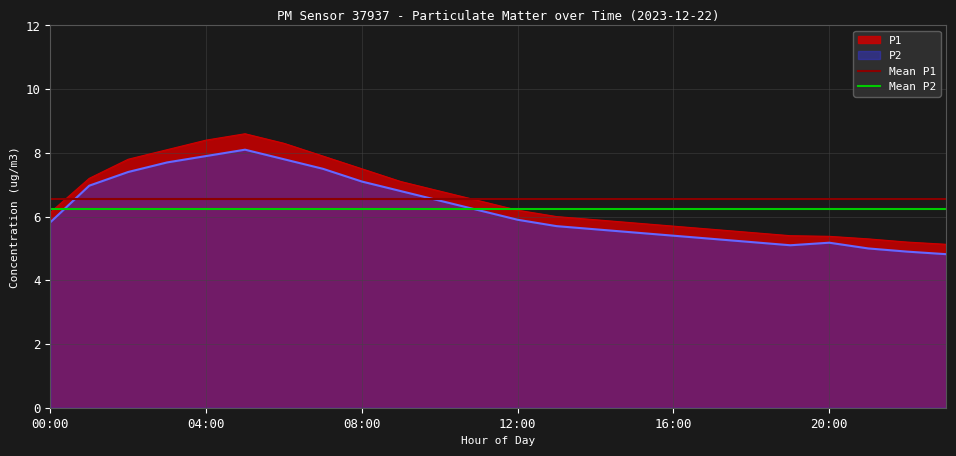

The value of Mean P2 at 00:00 is 2.4. True or false?

False